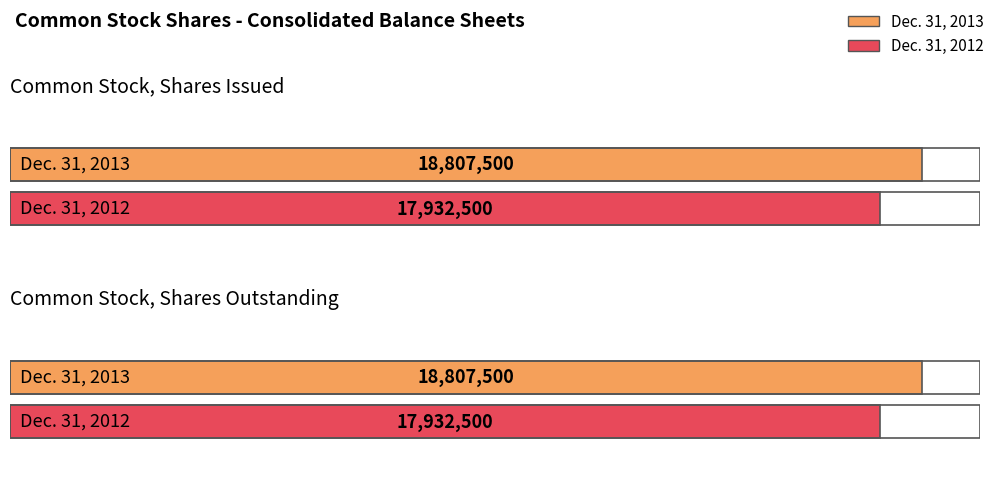

What is the sum of the Dec. 31, 2012 values at Common Stock, Shares Issued and Common Stock, Shares Outstanding?

35865000